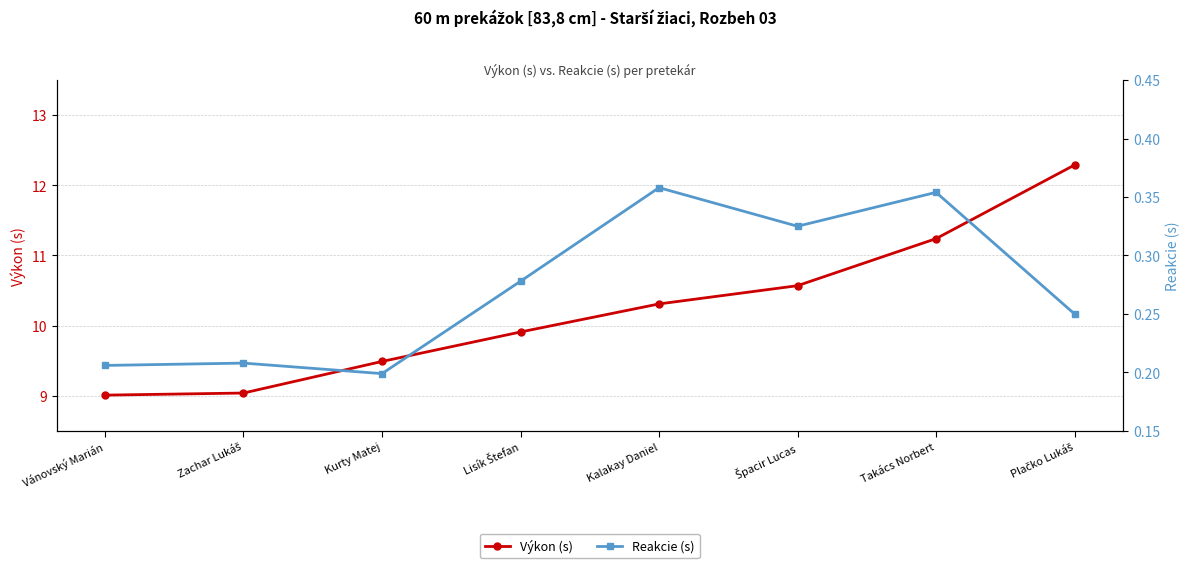

True or false: Výkon (s) has a value of 9.0 at Vánovský Marián.

True